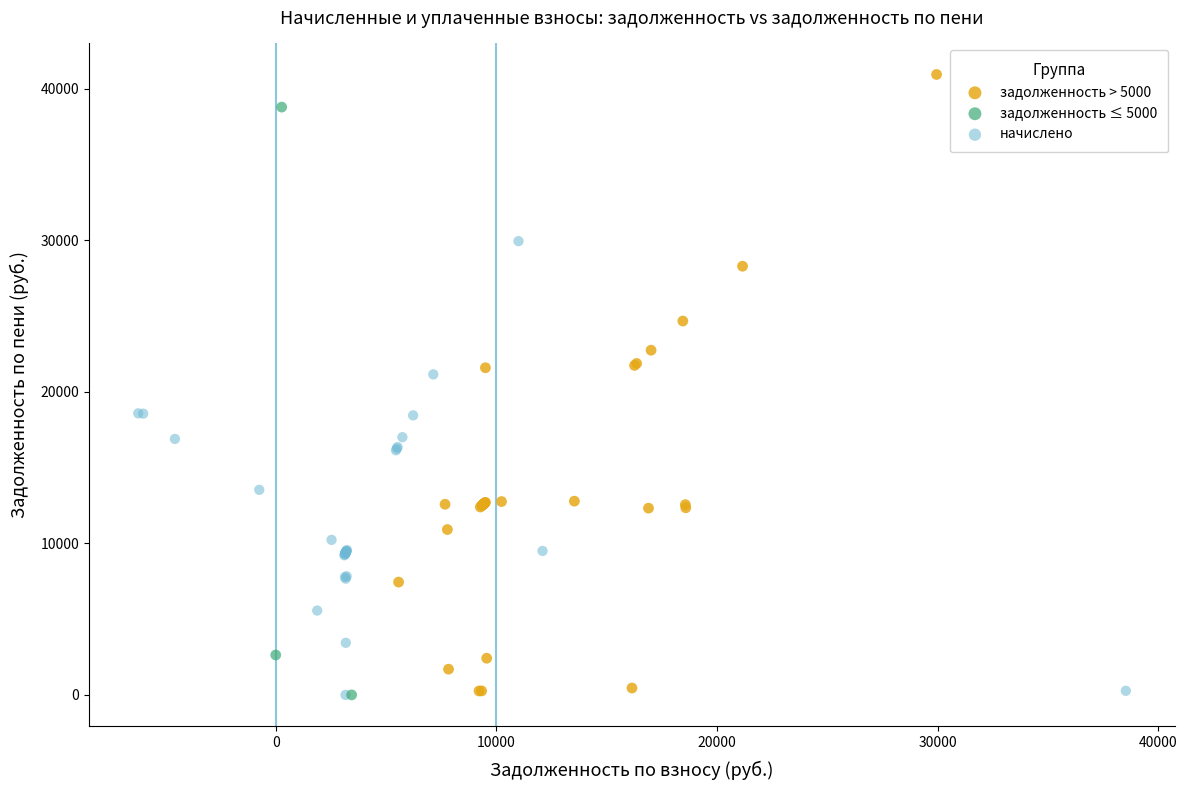

Which series contains the highest Y value?

задолженность > 5000